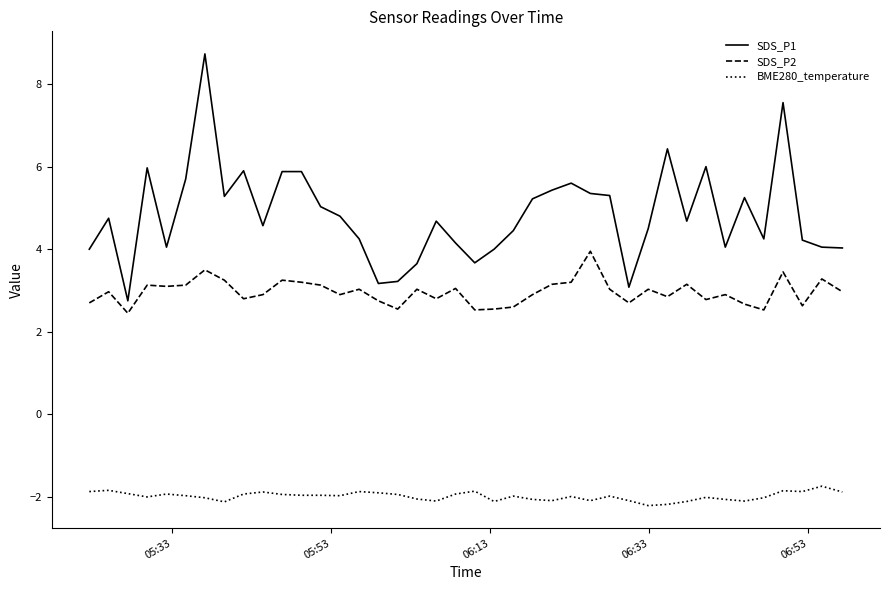

At how many categories does at least one series exceed 2?

40